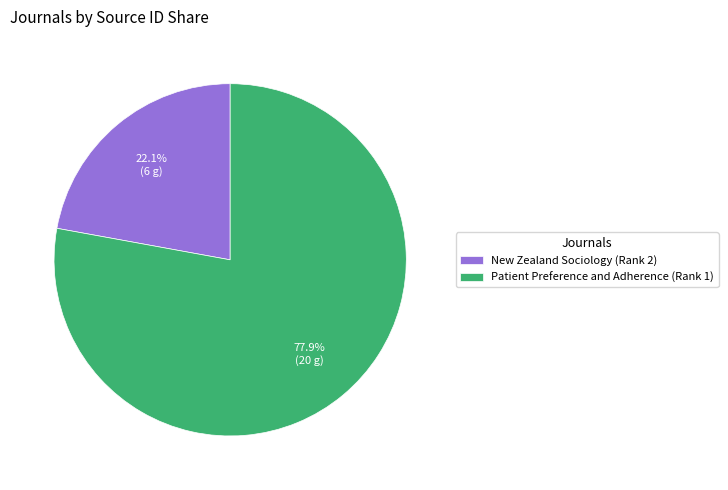

Which category has the biggest portion of the pie?

Patient Preference and Adherence (Rank 1)